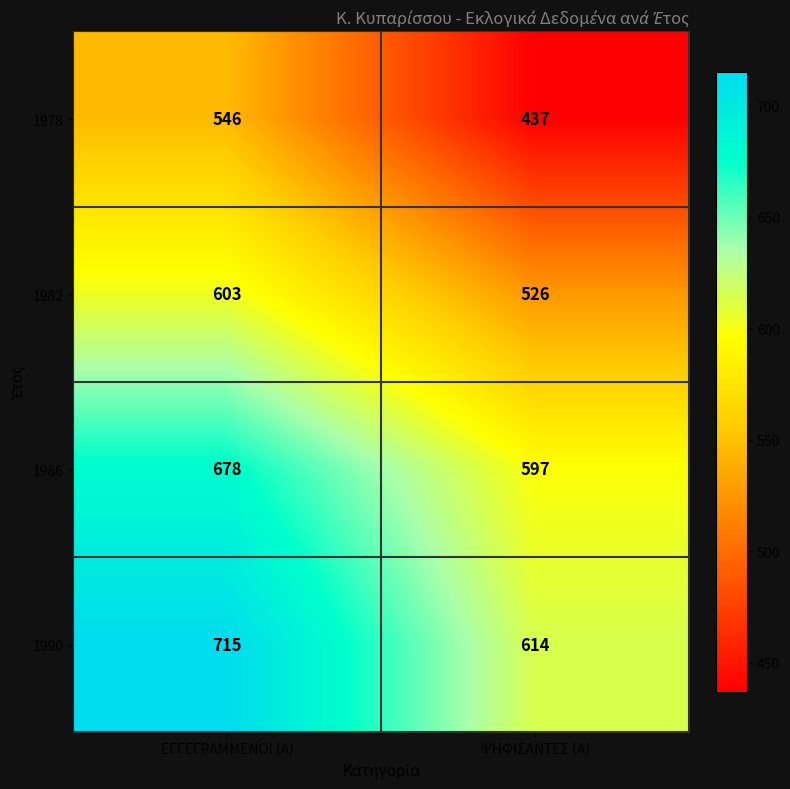

Rank the series by their average value, from highest to lowest.

1990, 1986, 1982, 1978